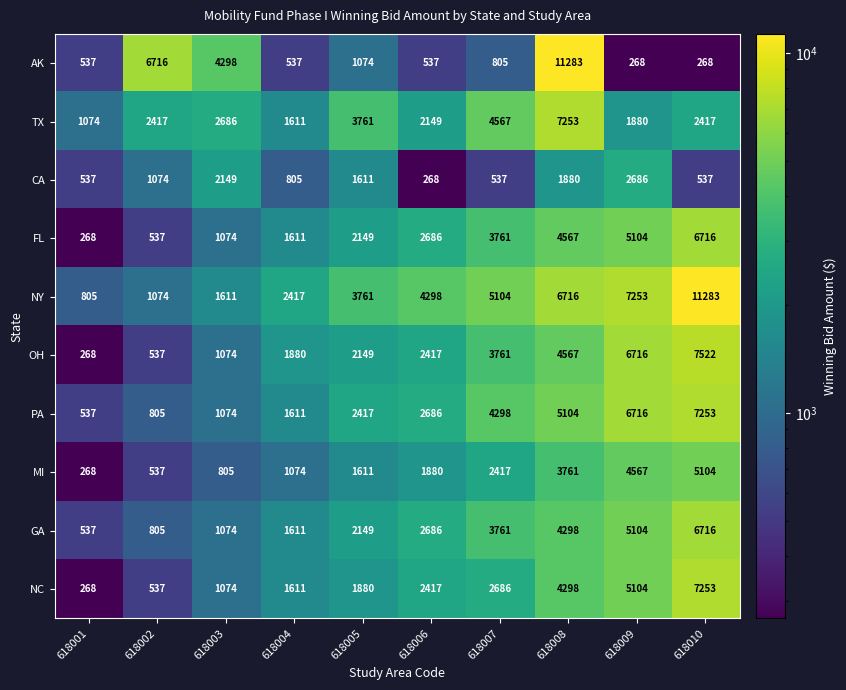

At which label is AK closest to 5775?

618002